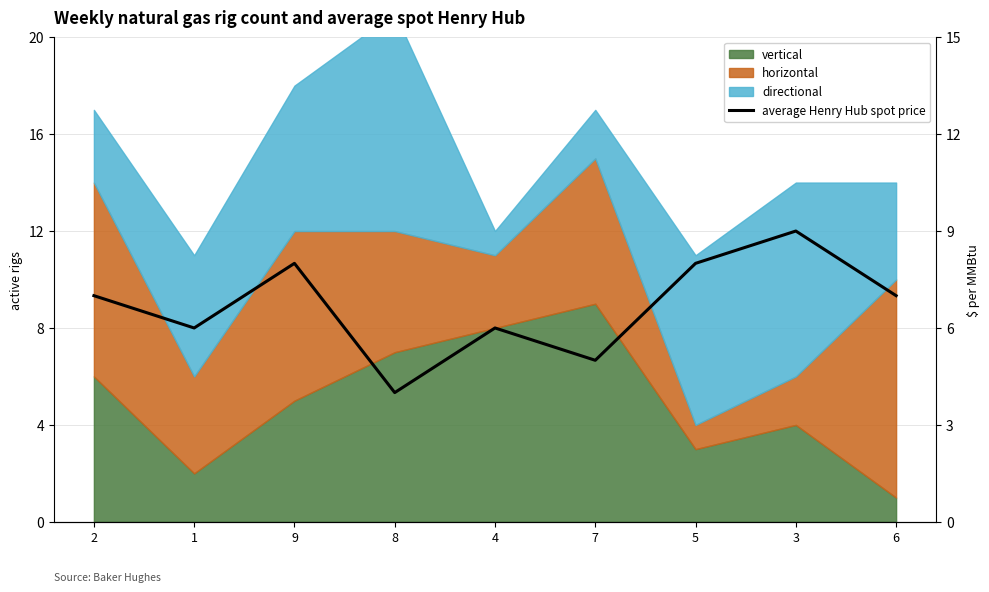

How many data points are less than 7?

4